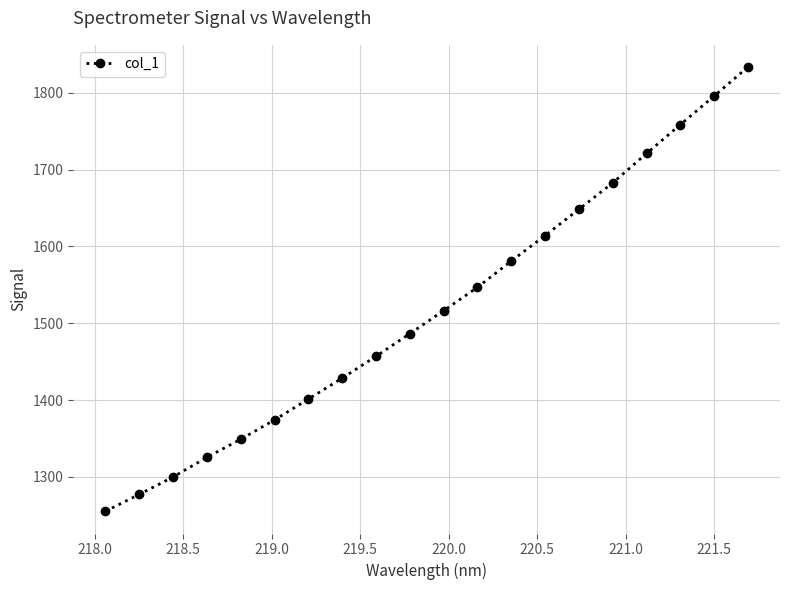

What is the minimum value shown in the chart?

1255.3